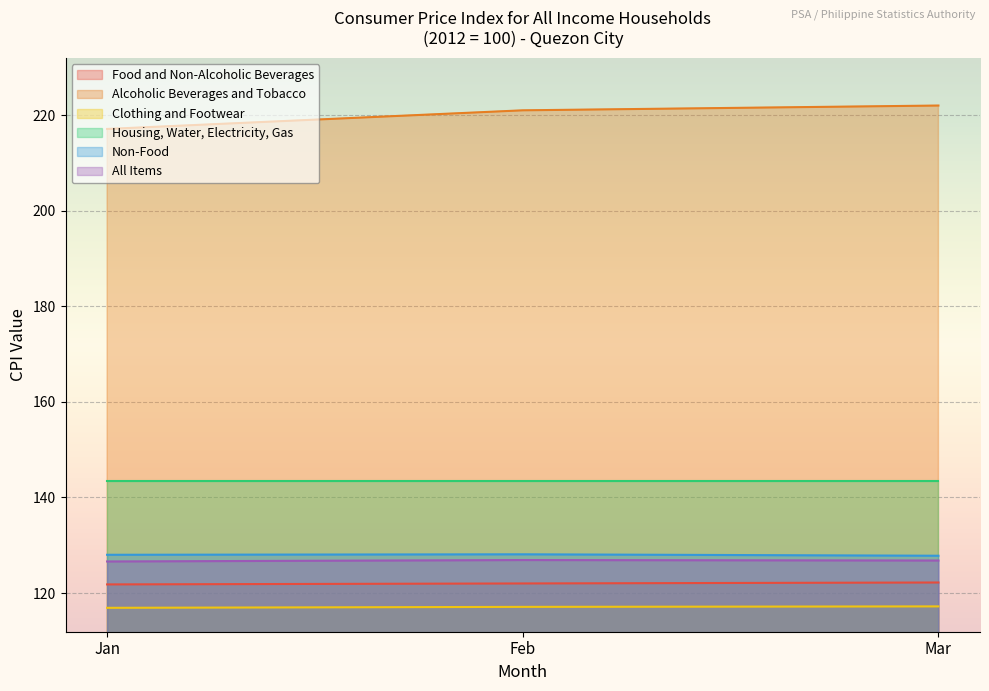

Rank the series by their maximum value, from highest to lowest.

Alcoholic Beverages and Tobacco, Housing, Water, Electricity, Gas, Non-Food, All Items, Food and Non-Alcoholic Beverages, Clothing and Footwear